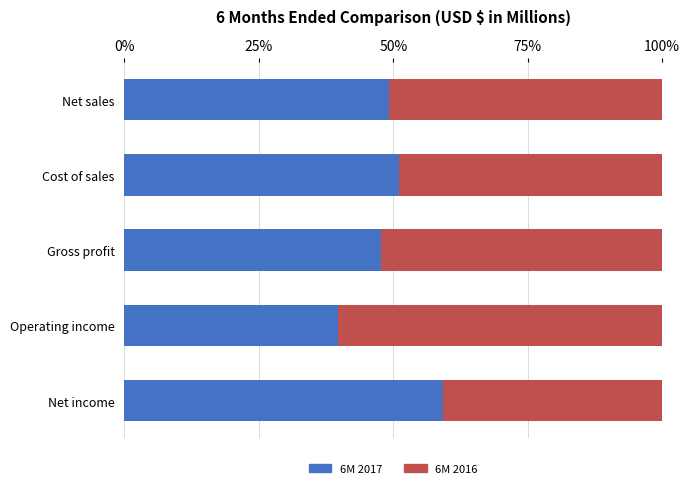

Which series has the largest range (max minus min)?

6M 2017